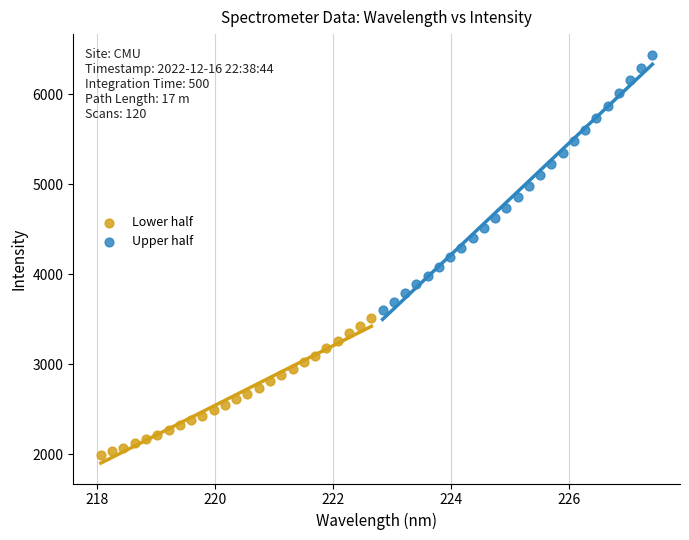

What are all the series names shown in the legend?

Lower half, Upper half